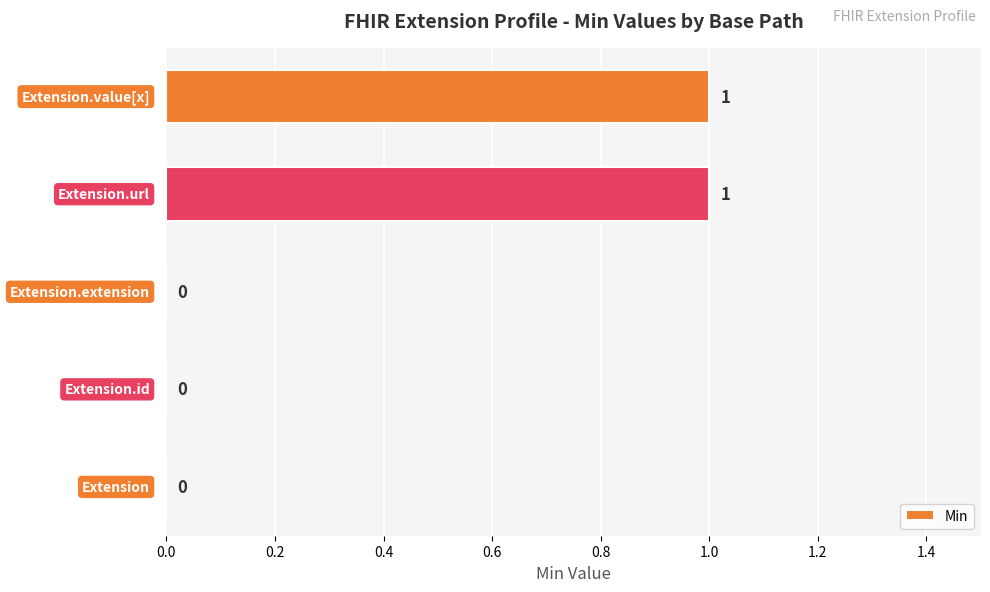

How many values are between 0 and 1?

5